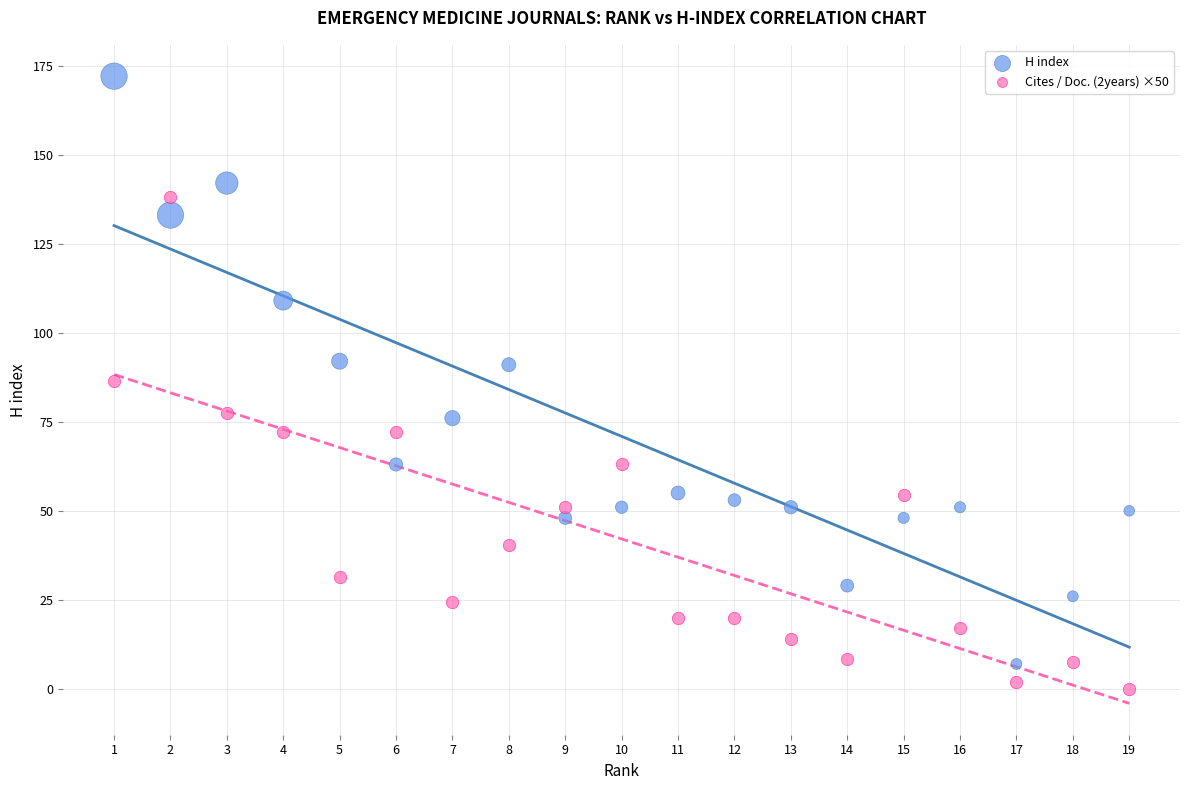

Which series contains the highest Y value?

H index